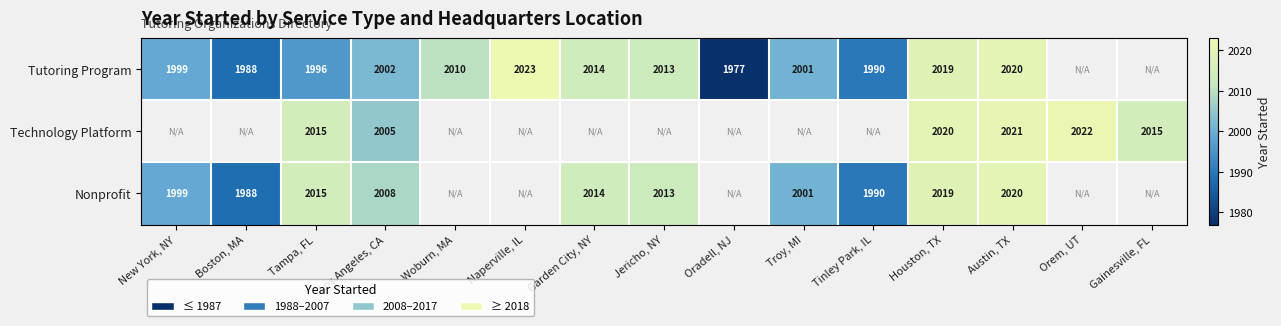

What is the difference between the highest and lowest values at Tampa, FL?

19